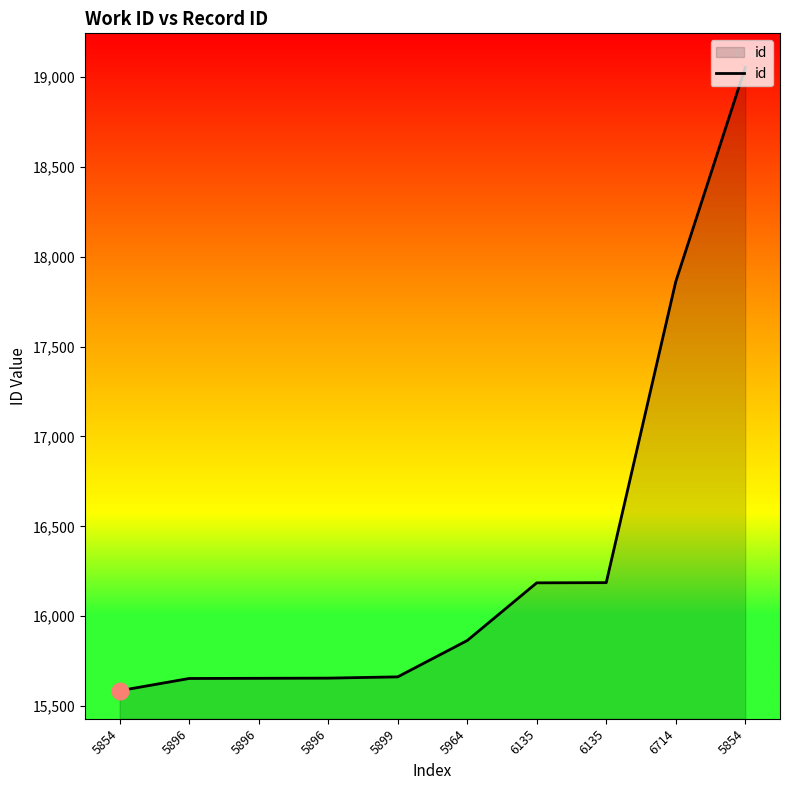

Is this an area chart (filled region under the line)?

Yes